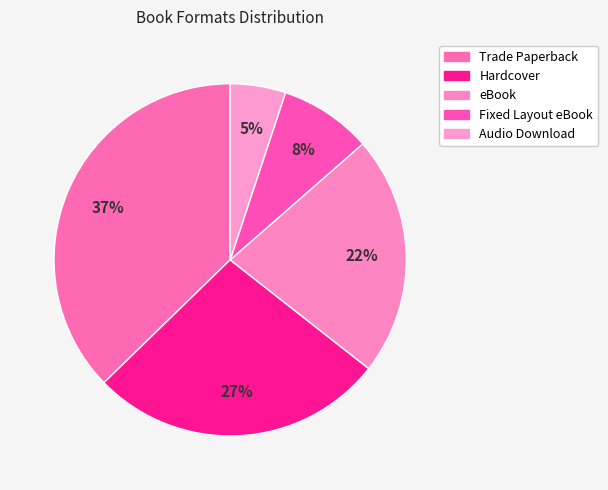

Is the sum of Audio Download and Hardcover greater than half?

No